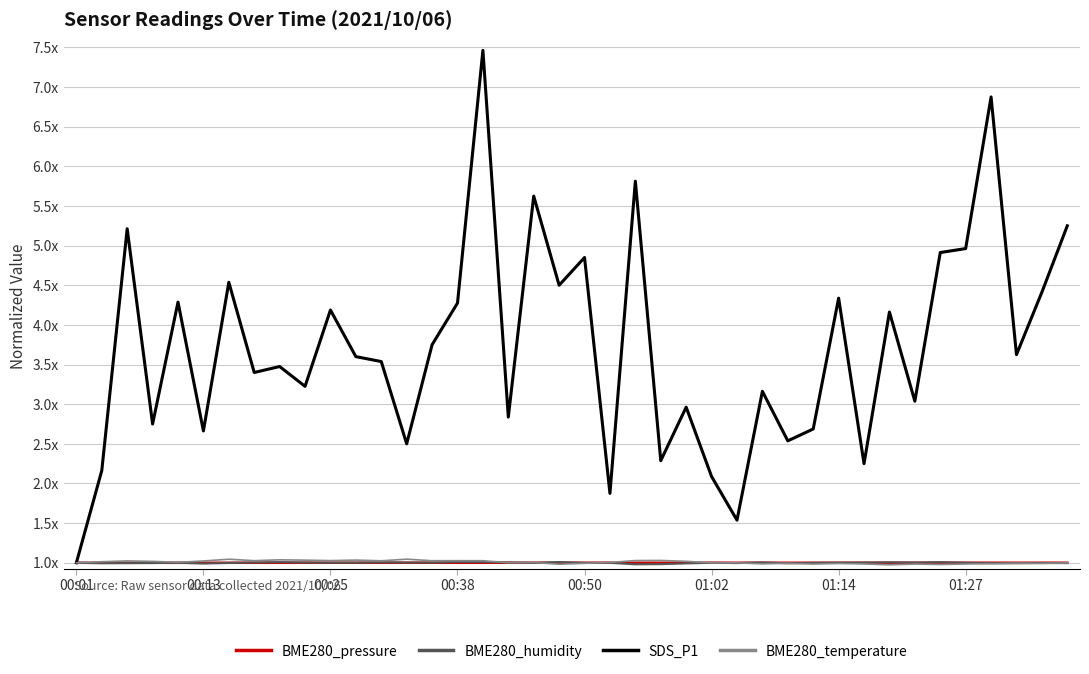

At how many categories does at least one series exceed 5?

6